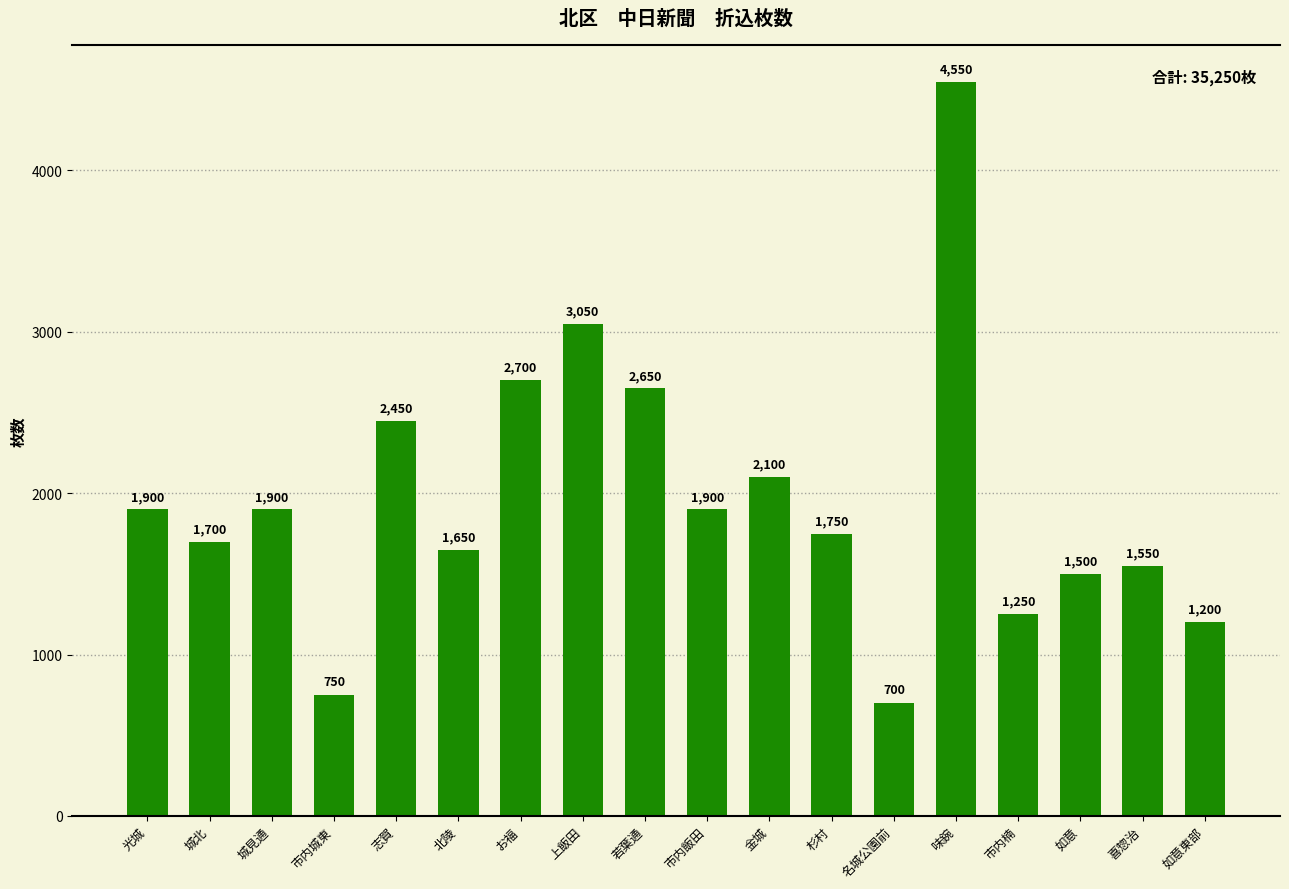

Is it true that the value at 如意東部 is 469?

False